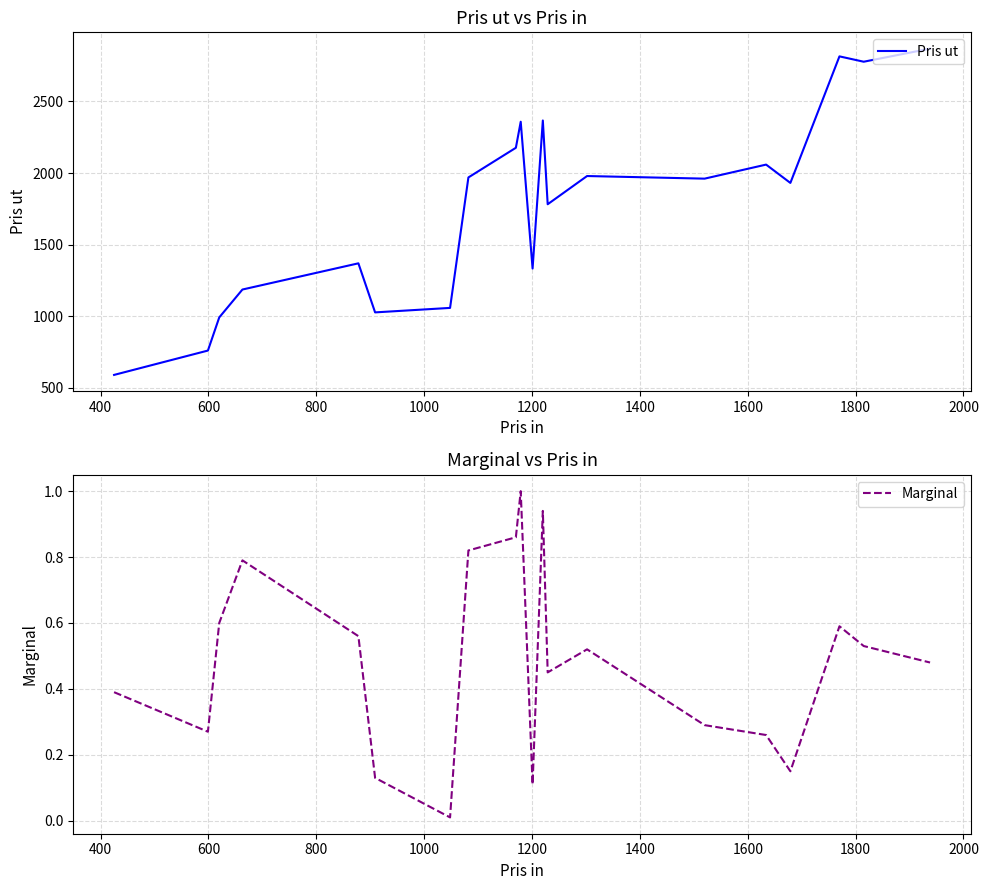

Which series has the largest total across all categories?

Pris ut